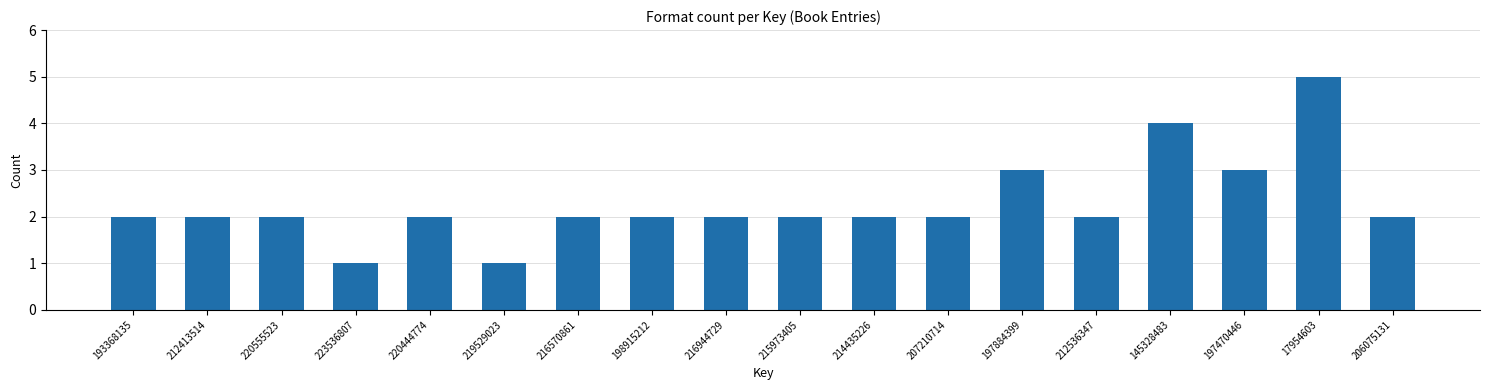

Reading left to right, what are all the values shown in this chart?

2	2	2	1	2	1	2	2	2	2	2	2	3	2	4	3	5	2